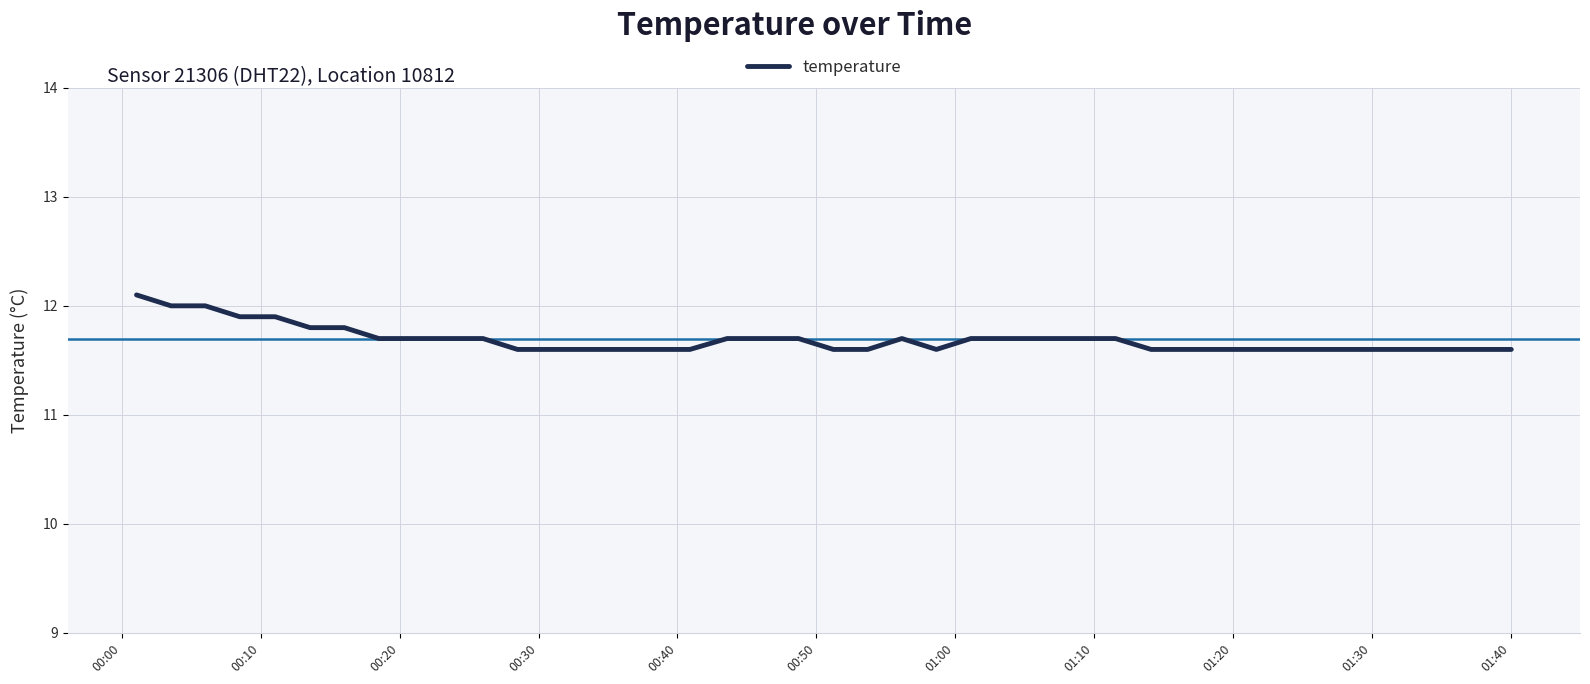

What is the minimum value shown in the chart?

11.6